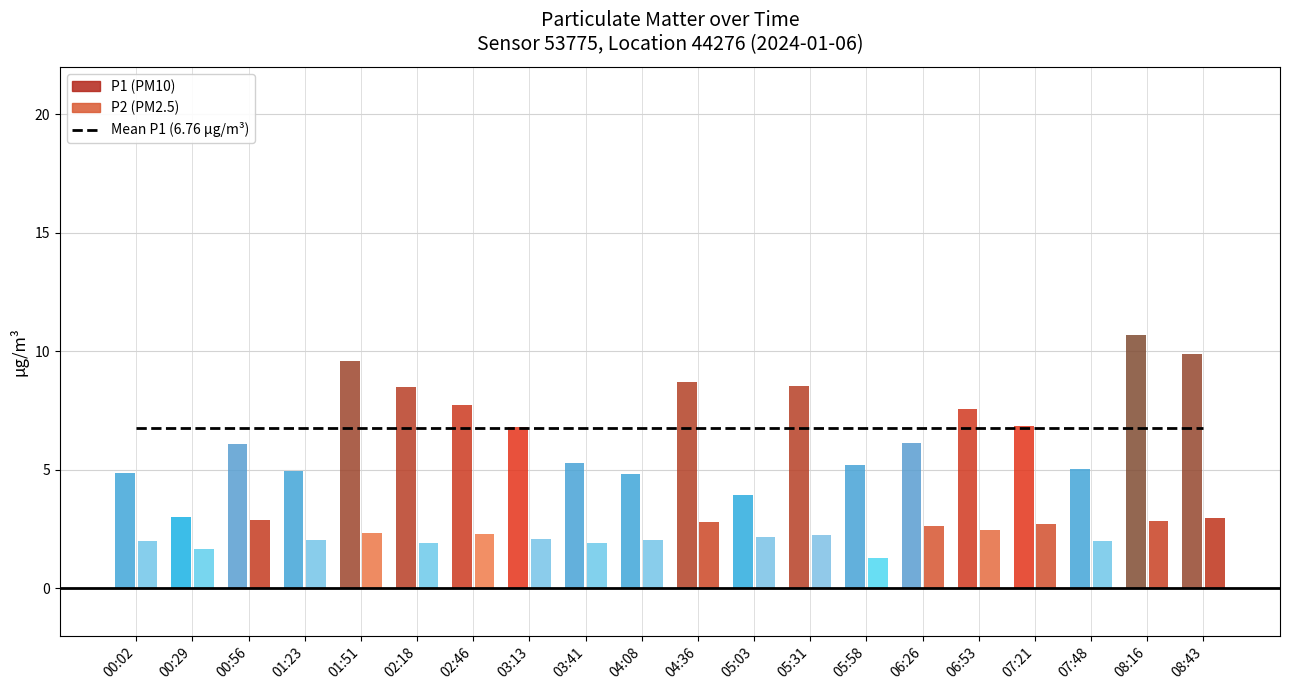

What is the difference between the highest and lowest values at 06:26?

3.5